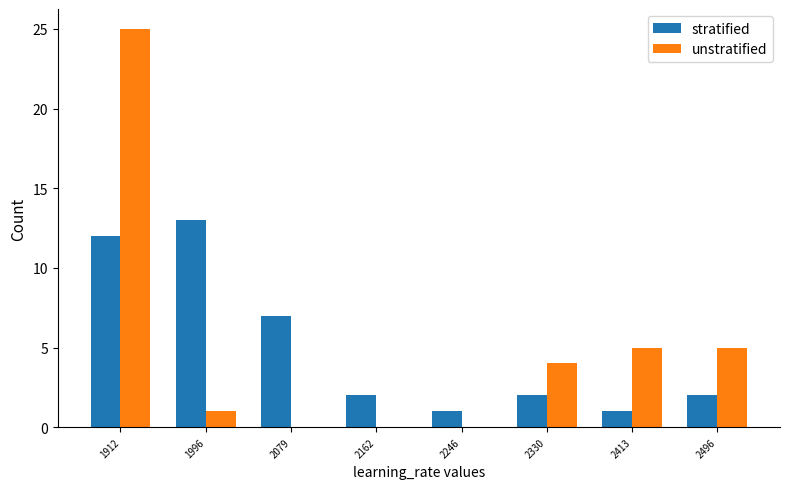

The value of stratified at 2246 is 1. True or false?

True